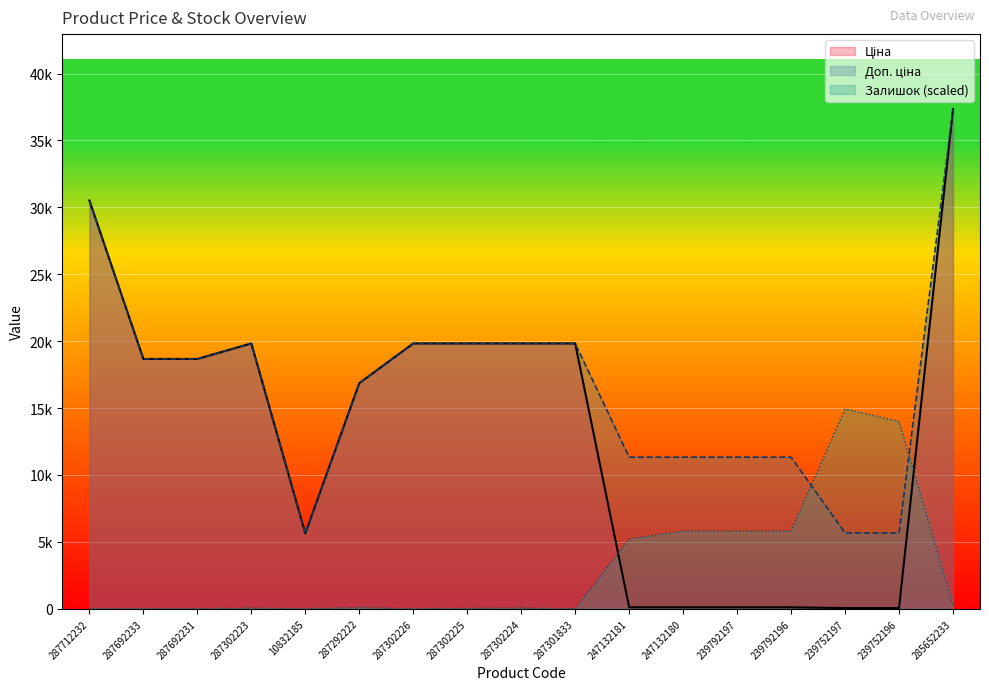

How many values in the Ціна series are below 18671?

8